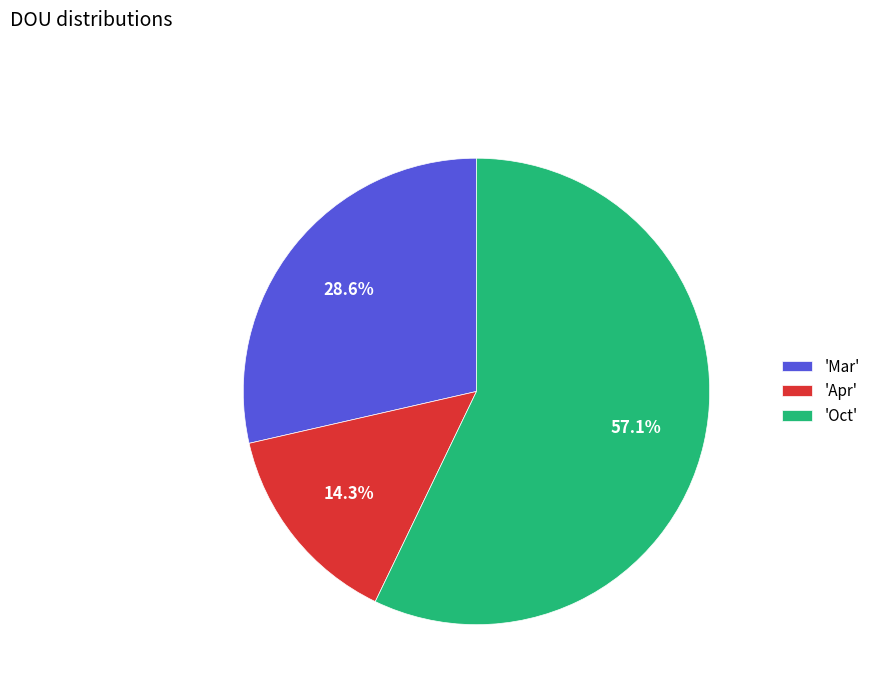

Does 'Oct' represent more than half of the total?

Yes